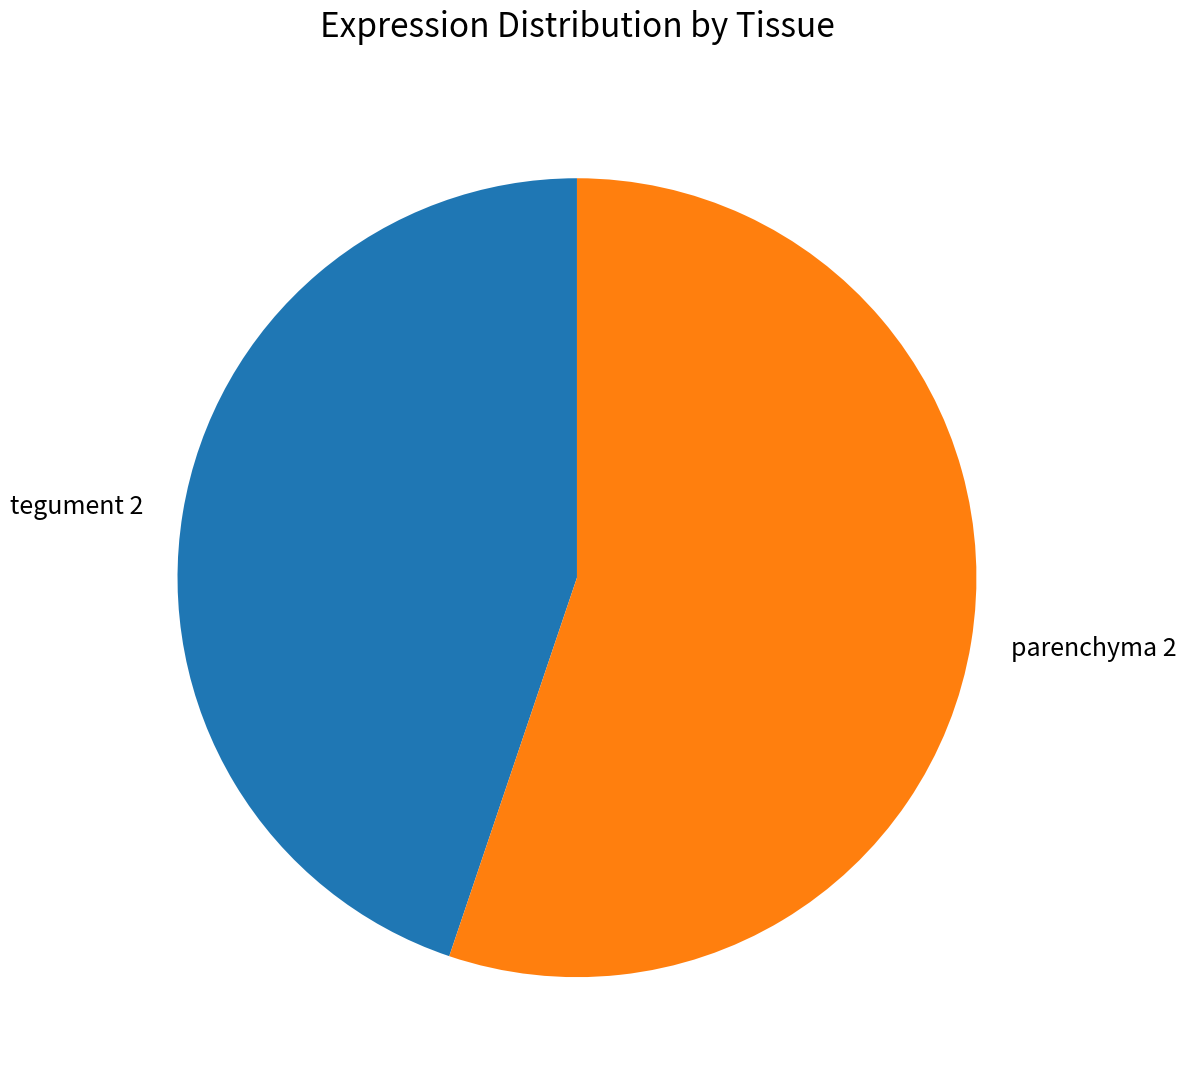

Is the sum of tegument 2 and parenchyma 2 greater than half?

Yes